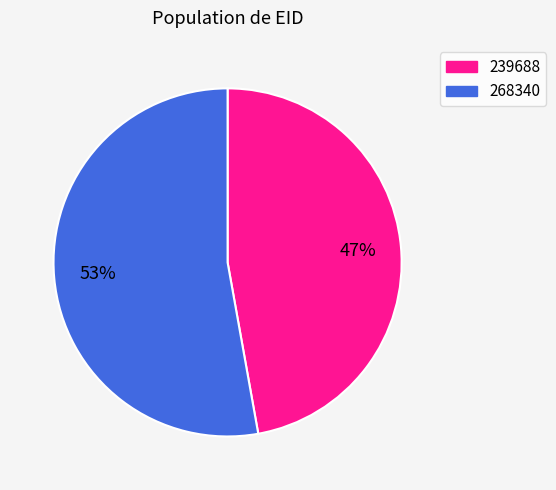

Does 239688 represent more than half of the total?

No